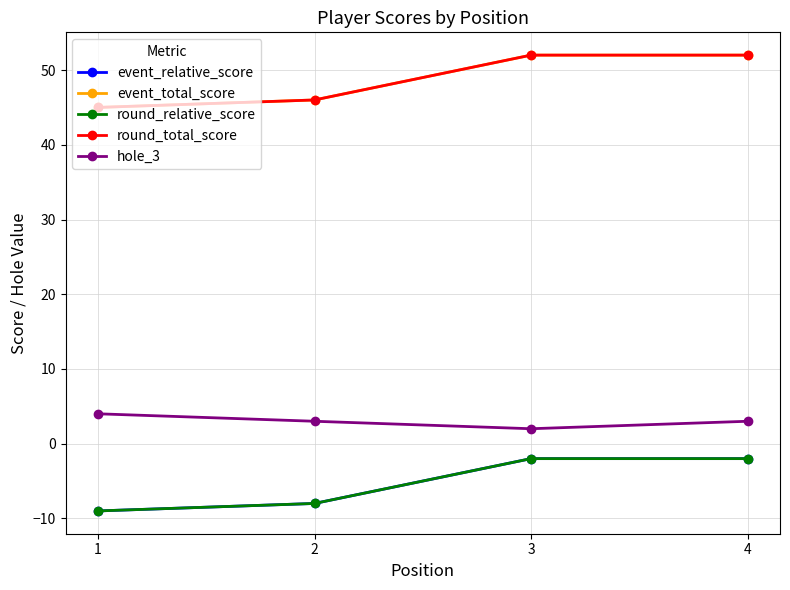

Reading right to left, what are all the values shown in this chart?

event_relative_score: -2	-2	-8	-9
event_total_score: 52	52	46	45
round_relative_score: -2	-2	-8	-9
round_total_score: 52	52	46	45
hole_3: 3	2	3	4